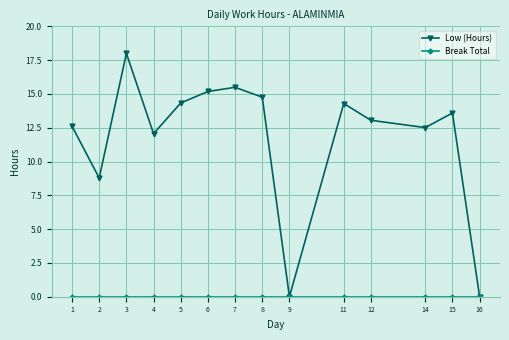

How many distinct data groups are displayed?

2